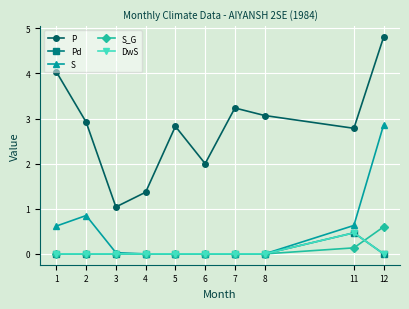

True or false: S has a value of 0.2 at 11.

False